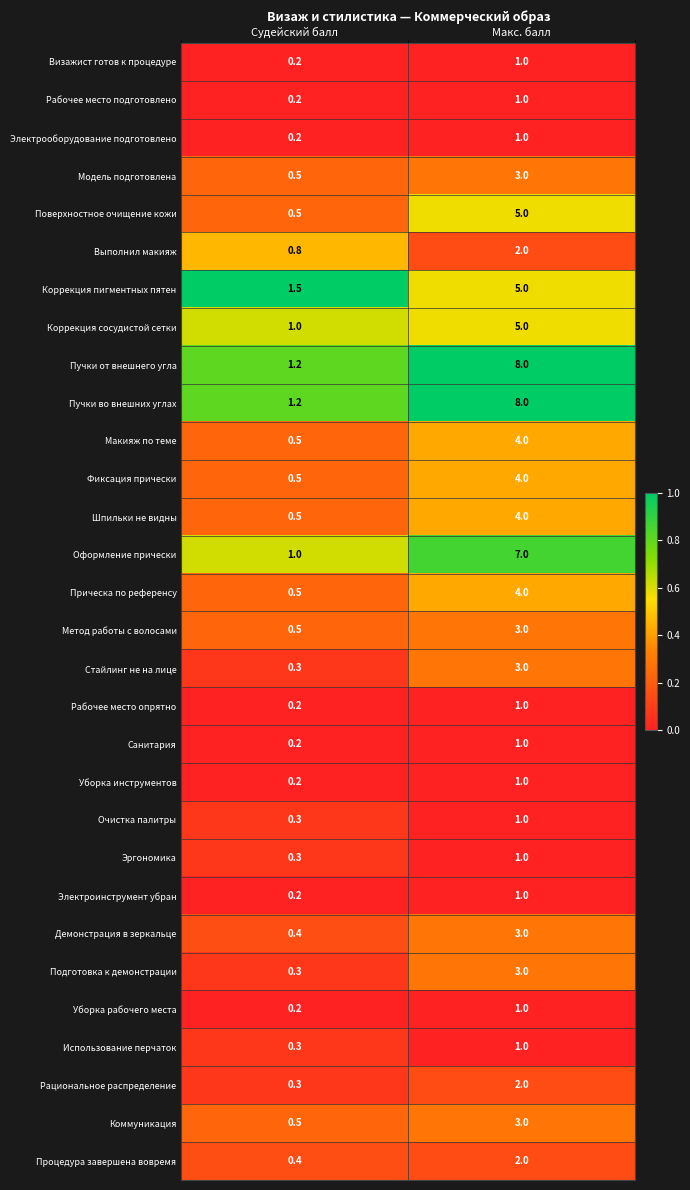

What is the spread (max minus min) of values at Макс. балл?

7.0